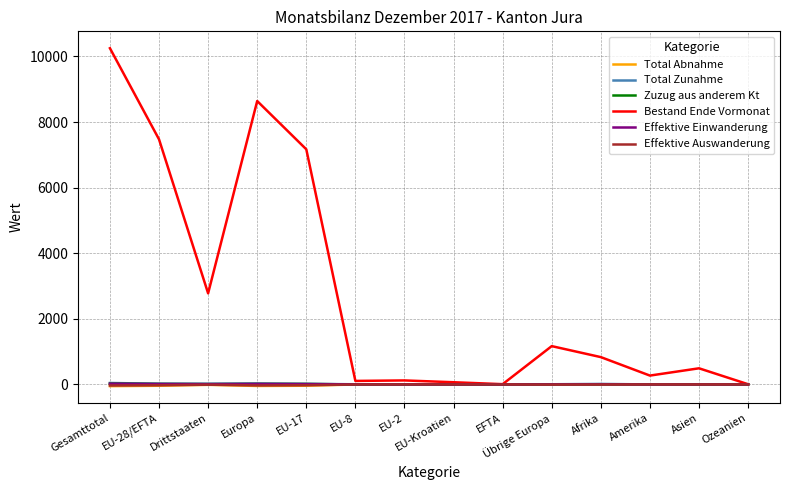

What is the maximum value shown in the chart?

10251